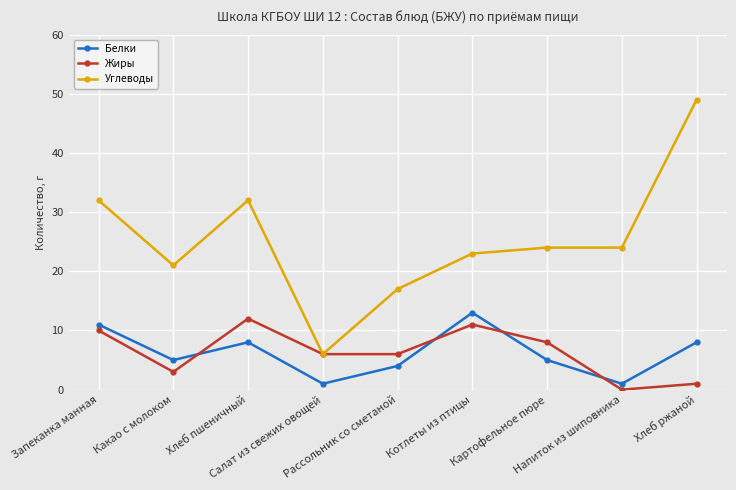

True or false: Белки has a value of 5 at Какао с молоком.

True